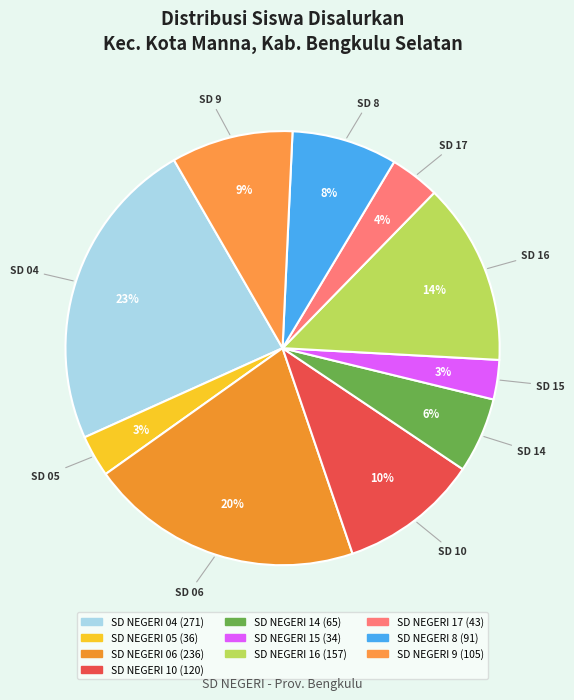

Rank the categories by value from highest to lowest.

SD NEGERI 04, SD NEGERI 06, SD NEGERI 16, SD NEGERI 10, SD NEGERI 9, SD NEGERI 8, SD NEGERI 14, SD NEGERI 17, SD NEGERI 05, SD NEGERI 15